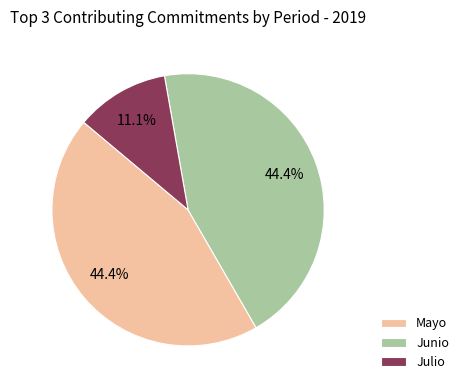

Is Mayo the majority of the pie?

No